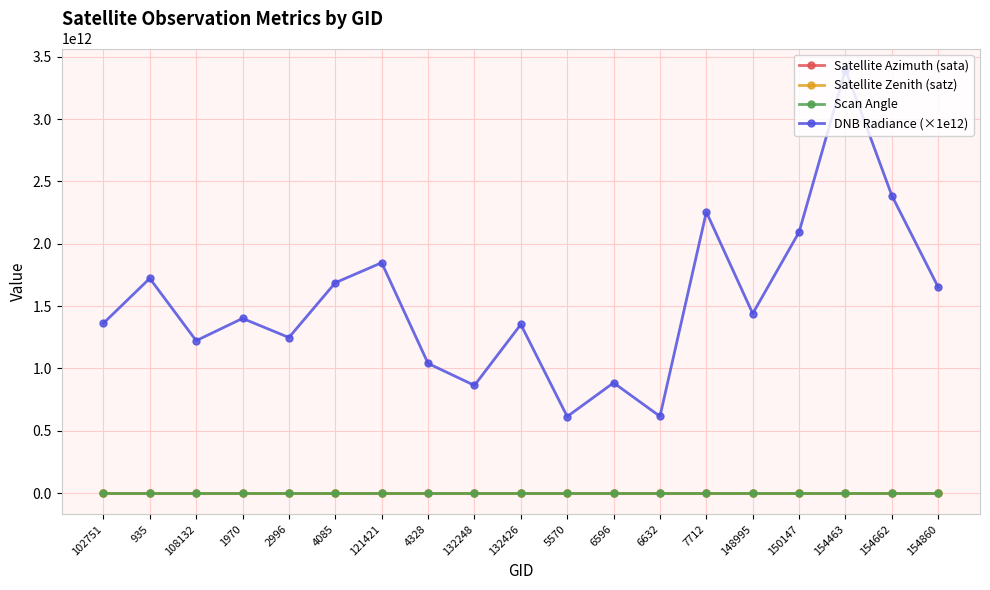

Which series has the largest total across all categories?

DNB Radiance (×1e12)